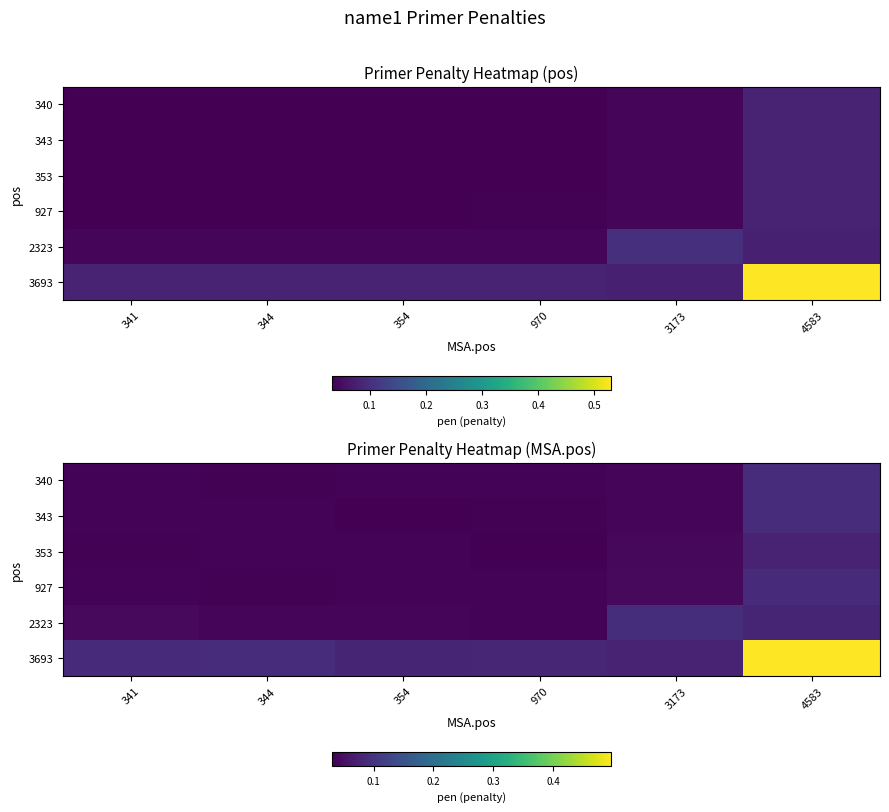

Which category has the highest value in the 927 series?

4583